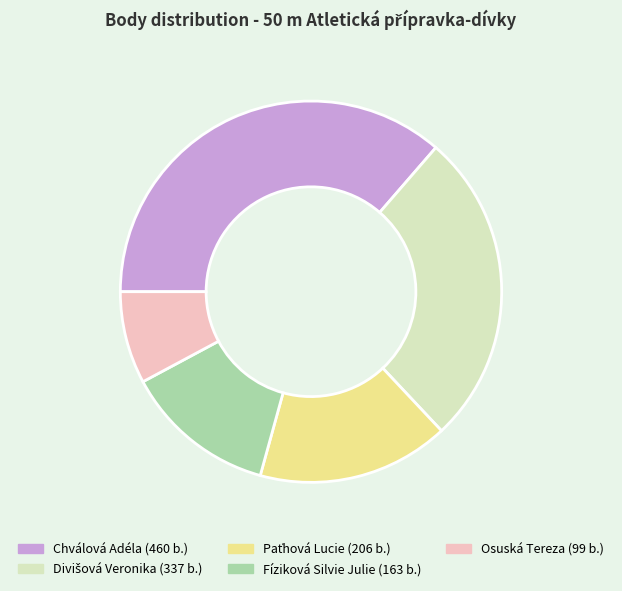

Does Osuská Tereza represent more than half of the total?

No